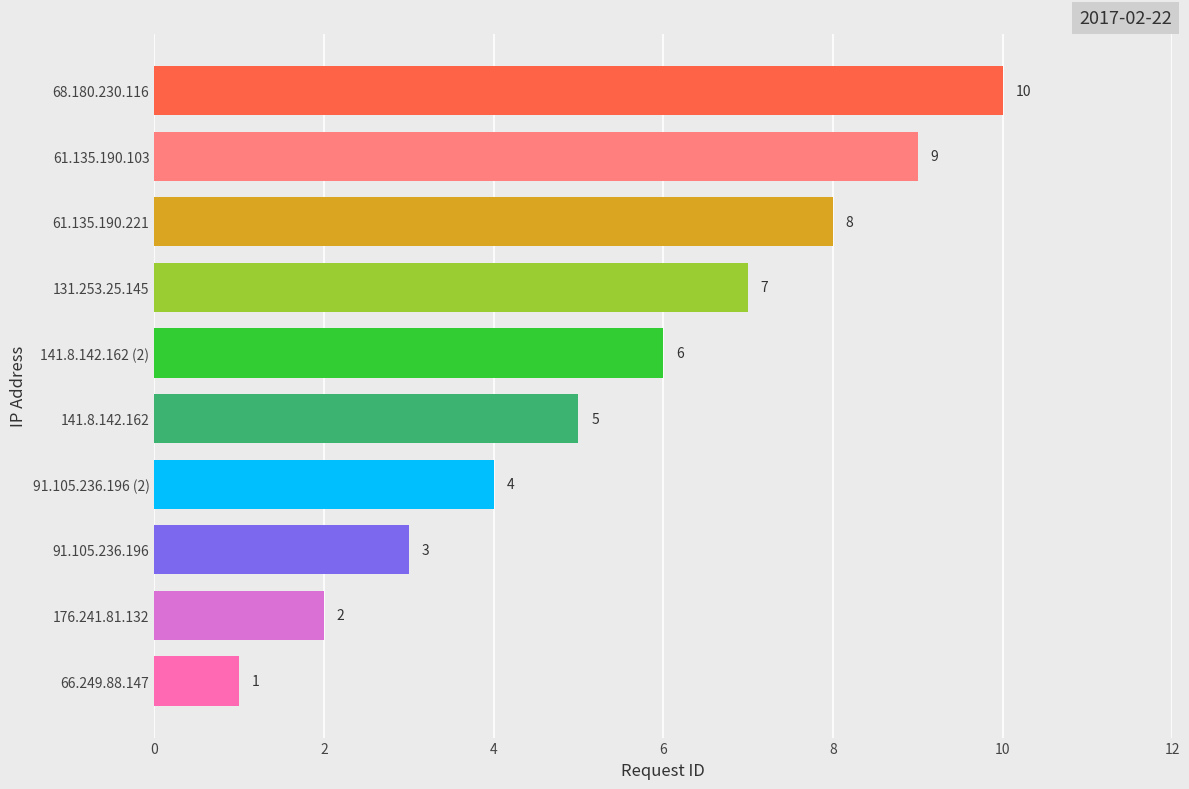

Is it true that the value at 61.135.190.221 is 11?

False